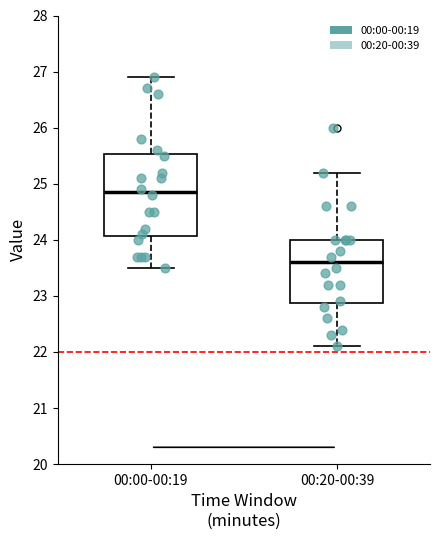

Which box's median line is the highest?

00:00-00:19